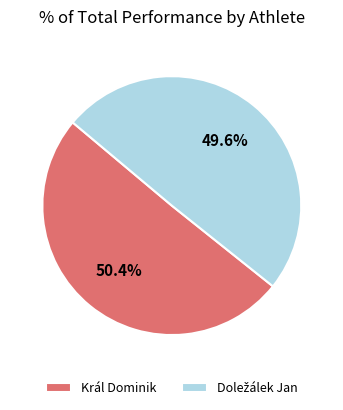

What percentage is NOT represented by Král Dominik?

49.6%